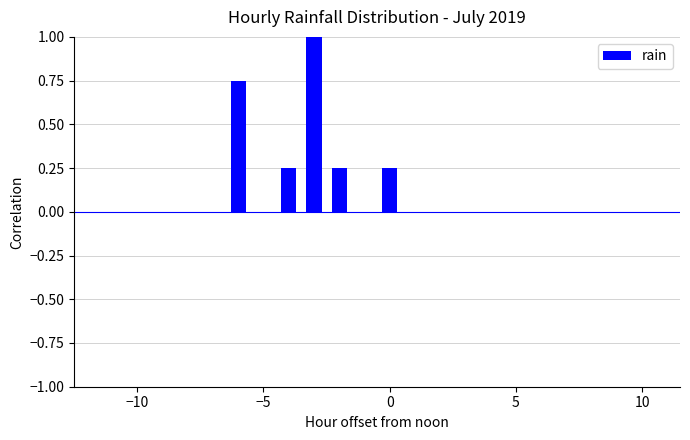

What is the sum of all values?

2.5